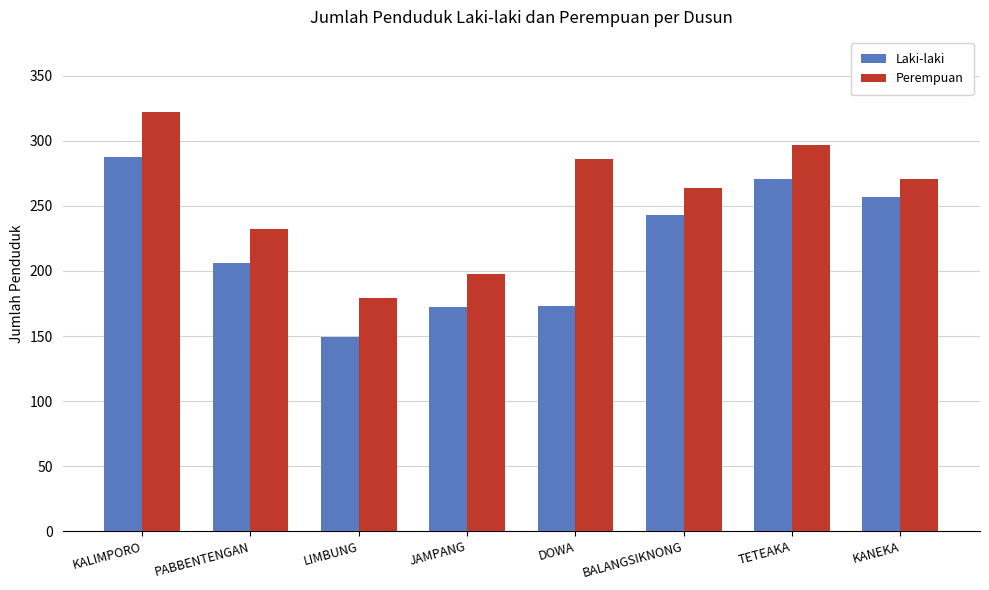

Which series has the largest total across all categories?

Perempuan